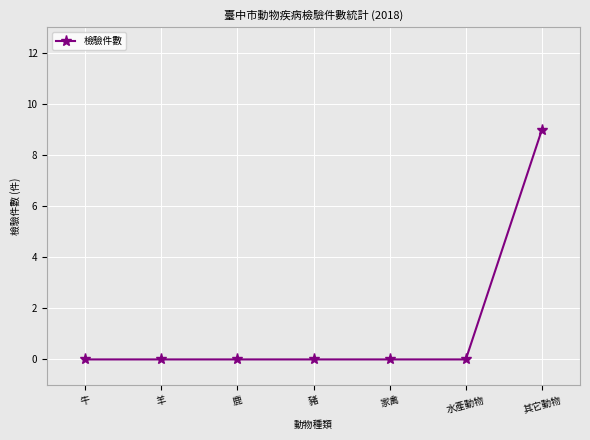

What is the difference between the maximum and minimum values?

9